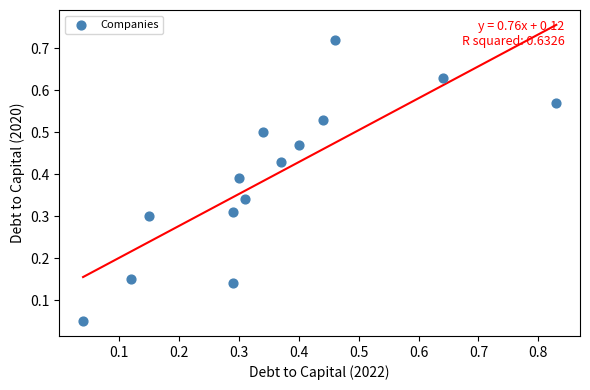

What is the range of X values (max minus min)?

0.8